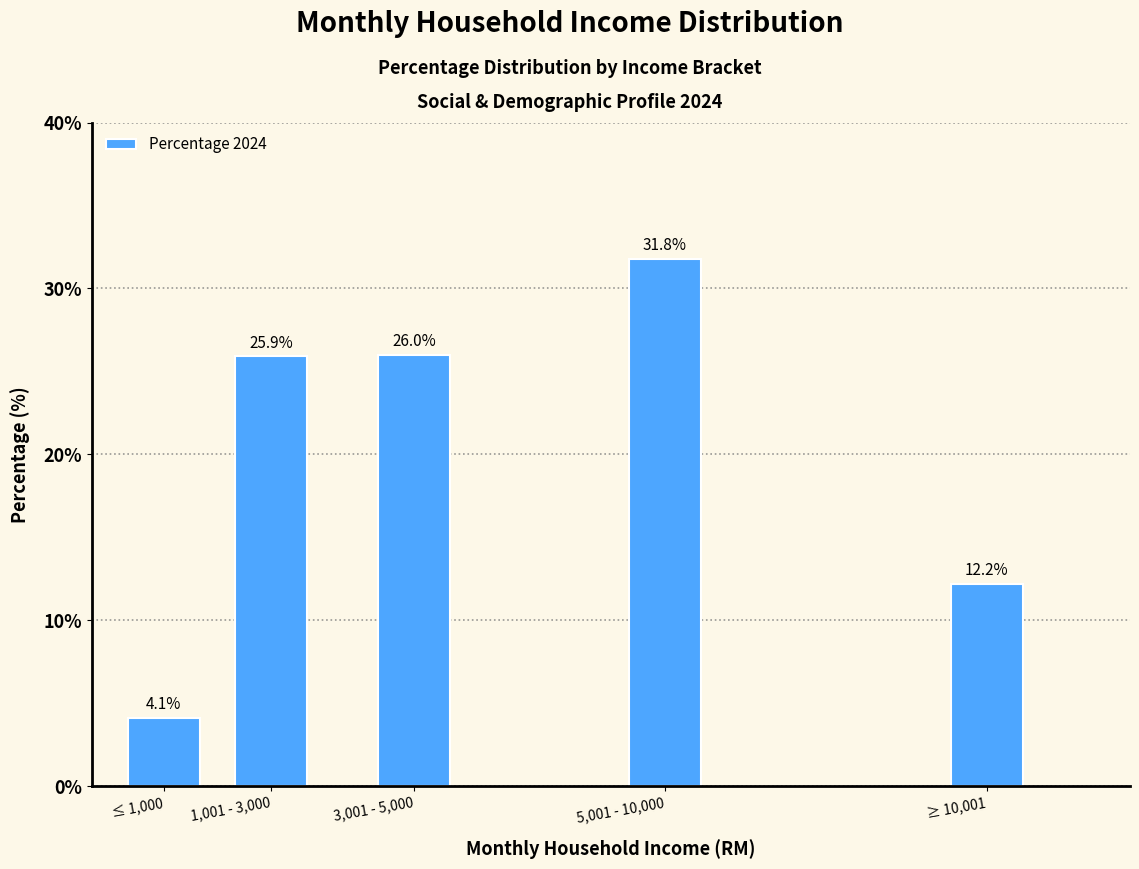

Reading left to right, list all the values displayed in this chart.

≤ 1,000=4.1	1,001 - 3,000=25.9	3,001 - 5,000=26.0	5,001 - 10,000=31.8	≥ 10,001=12.2